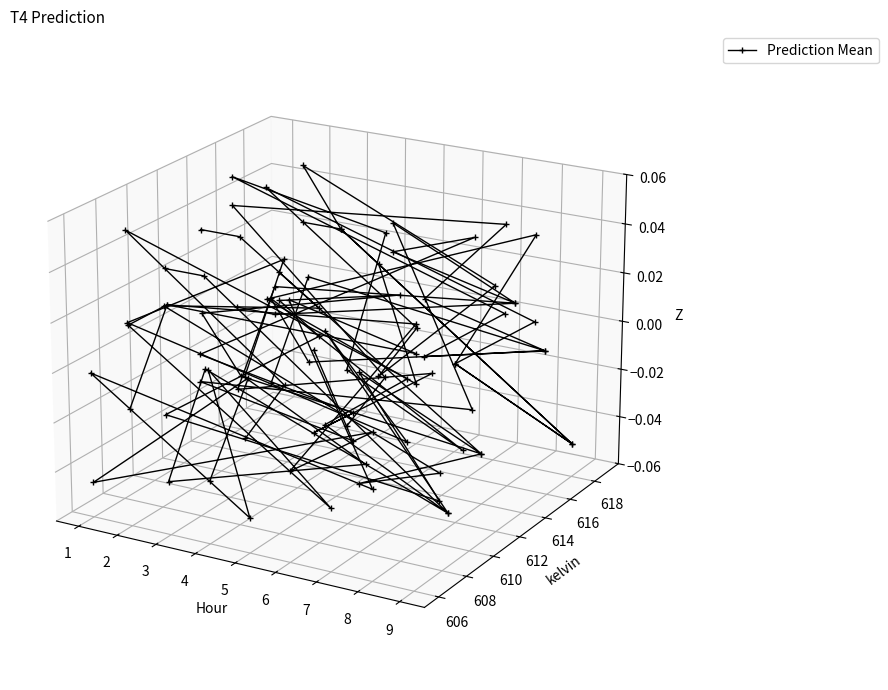

What is the sum of all values?

-0.3